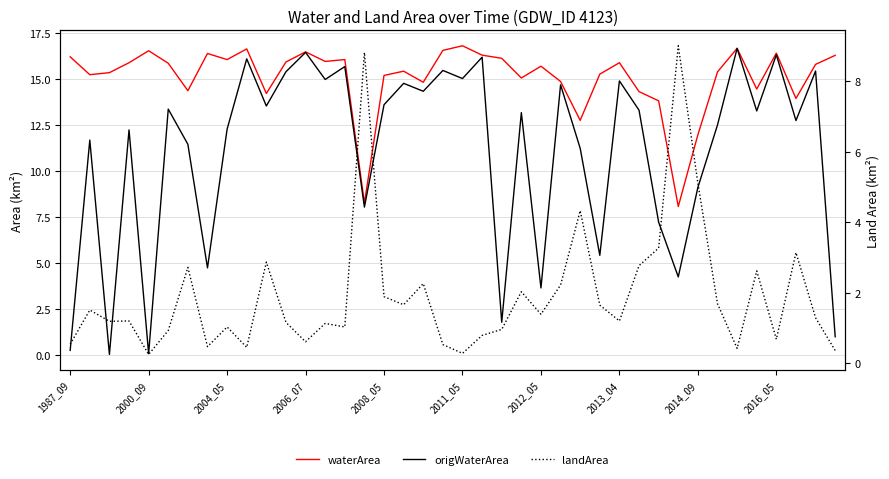

What is the total value across all series at 23?

30.2